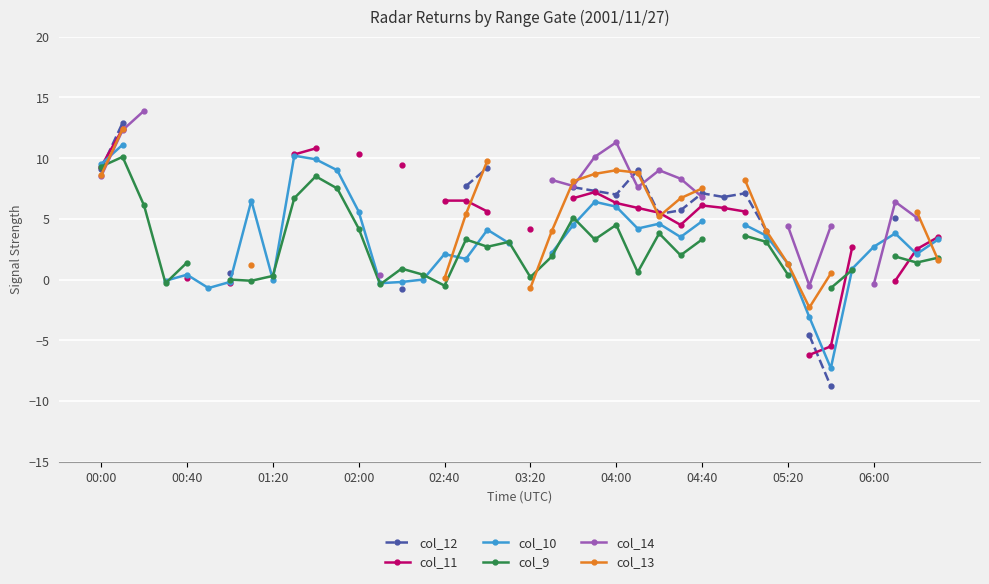

True or false: col_12 has more than 1 interior local peaks.

True